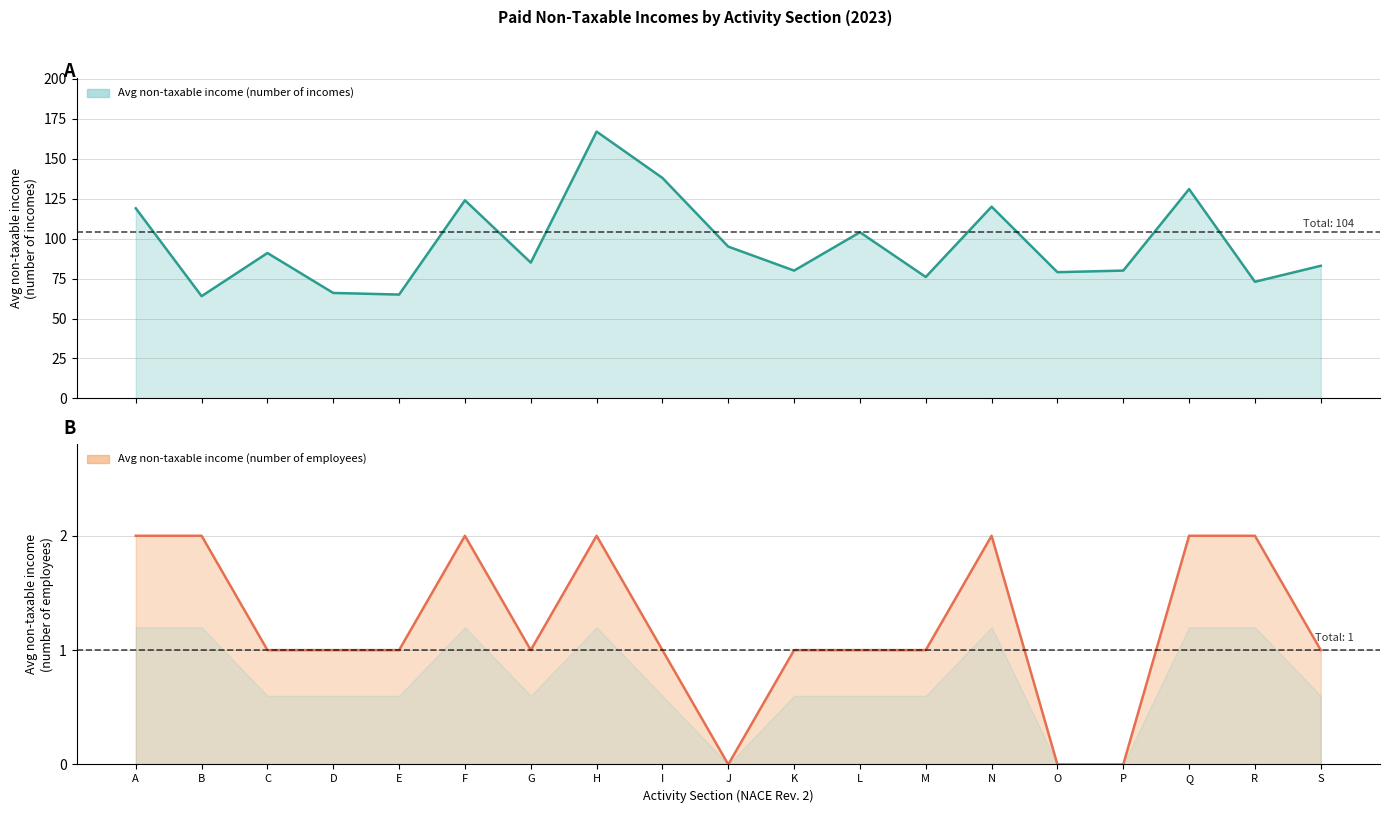

What are all the series names shown in the legend?

Avg non-taxable income (number of incomes), Avg non-taxable income (number of employees)